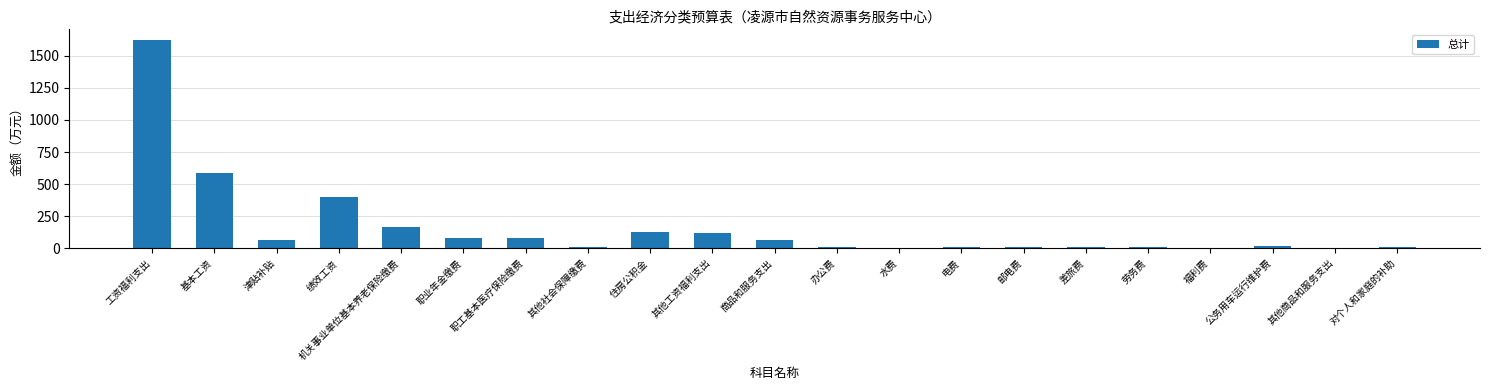

Which has a higher value, 电费 or 机关事业单位基本养老保险缴费?

机关事业单位基本养老保险缴费